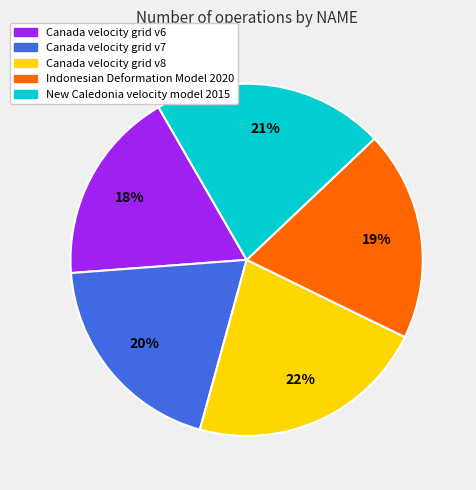

How many slices are in this pie chart?

5